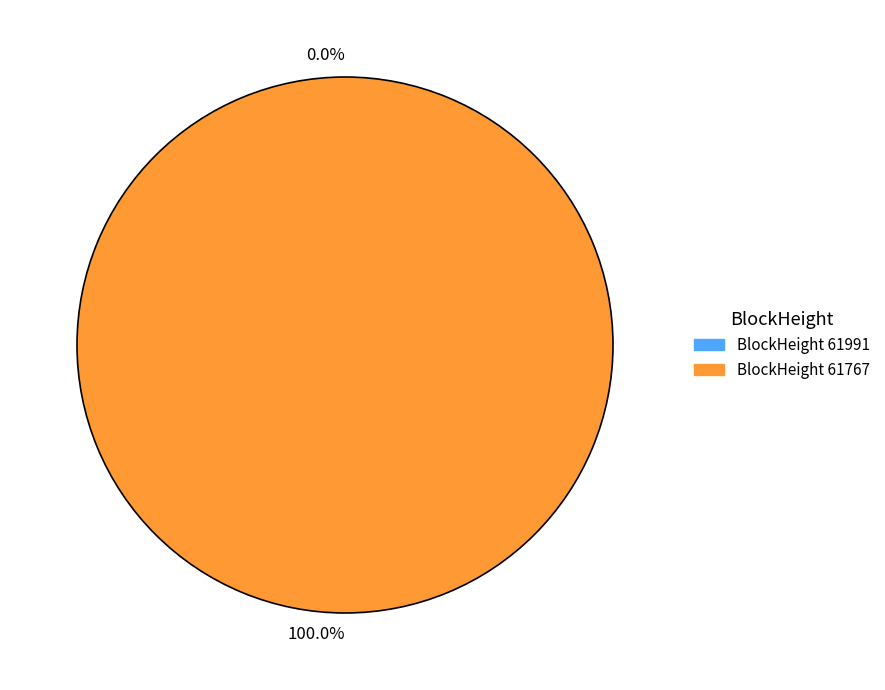

How many segments does this pie chart have?

2